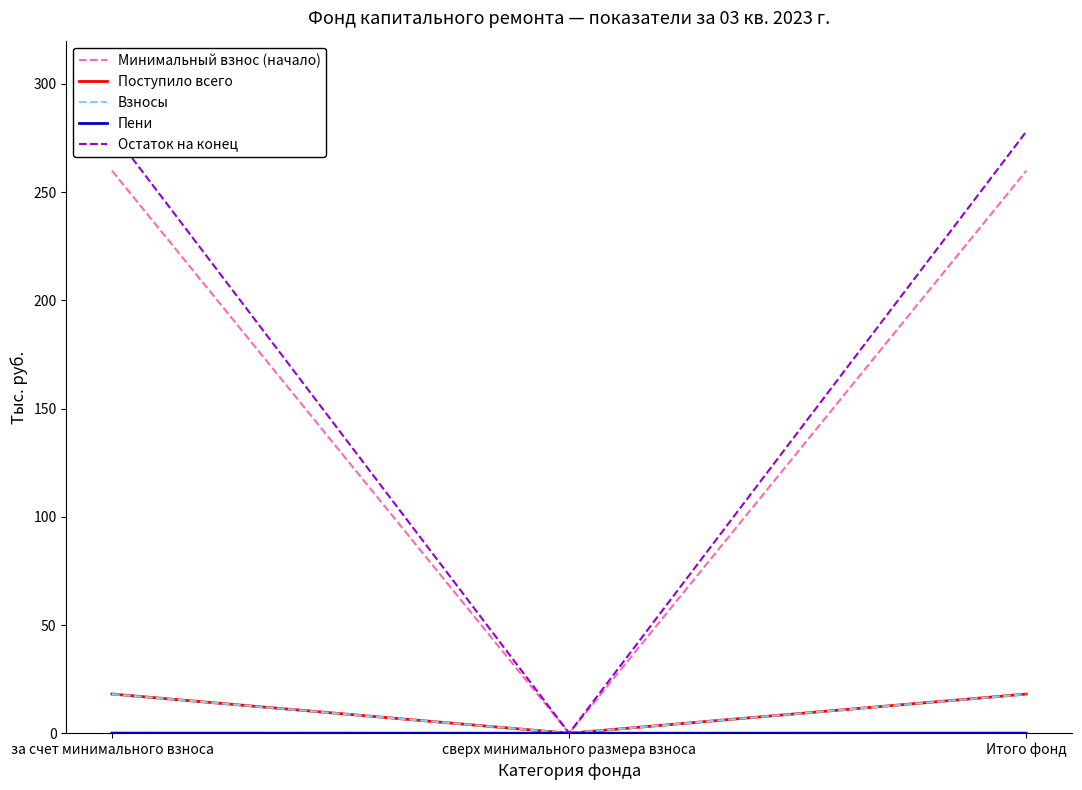

Is this an area chart (filled region under the line)?

No